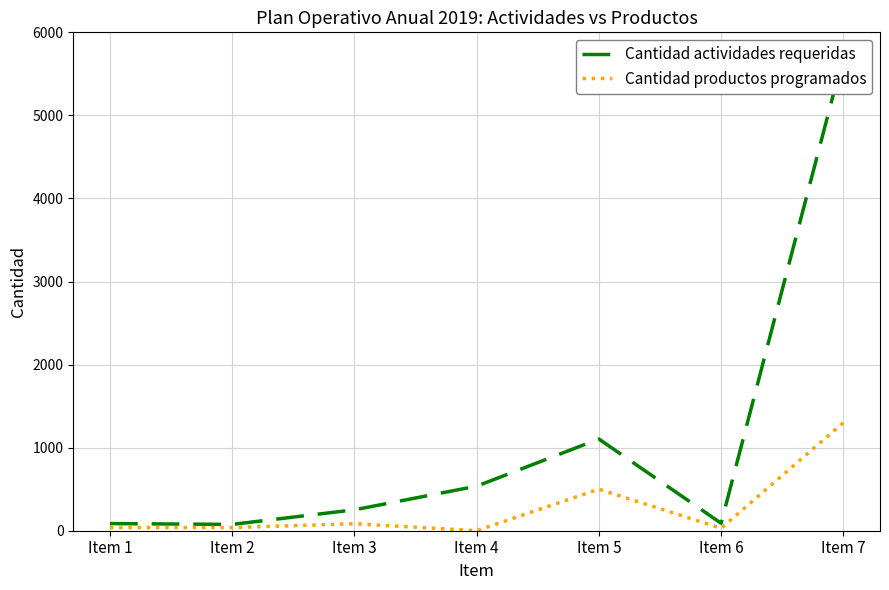

How many series are shown in this chart?

2